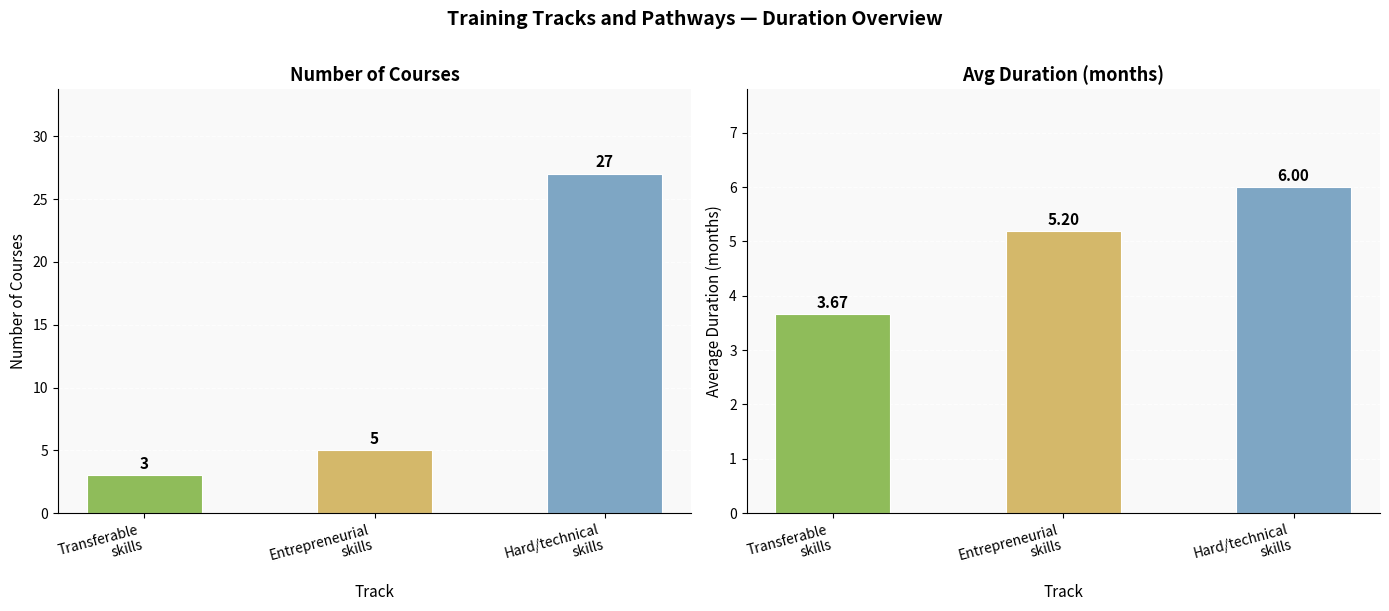

What is the value of the Number of courses bar at the 3rd from the left?

27.0